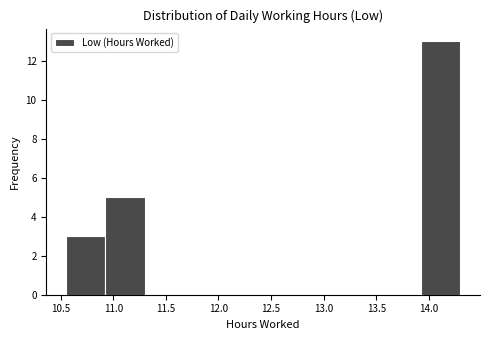

Reading left to right, transcribe this chart: for each bar, give the range it covers on the x-axis and its height. Neither the bar edges nor the heights are printed on the chart, so give them approximately, as read against the axes.

10.550 to 10.925: 3
10.925 to 11.300: 5
11.300 to 11.675: 0
11.675 to 12.050: 0
12.050 to 12.425: 0
12.425 to 12.800: 0
12.800 to 13.175: 0
13.175 to 13.550: 0
13.550 to 13.925: 0
13.925 to 14.300: 13